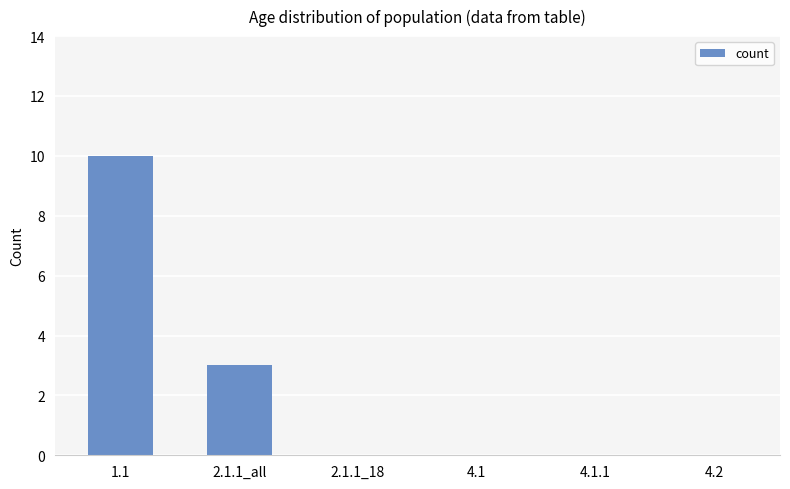

What is the change in value from 1.1 to 2.1.1_all?

-7